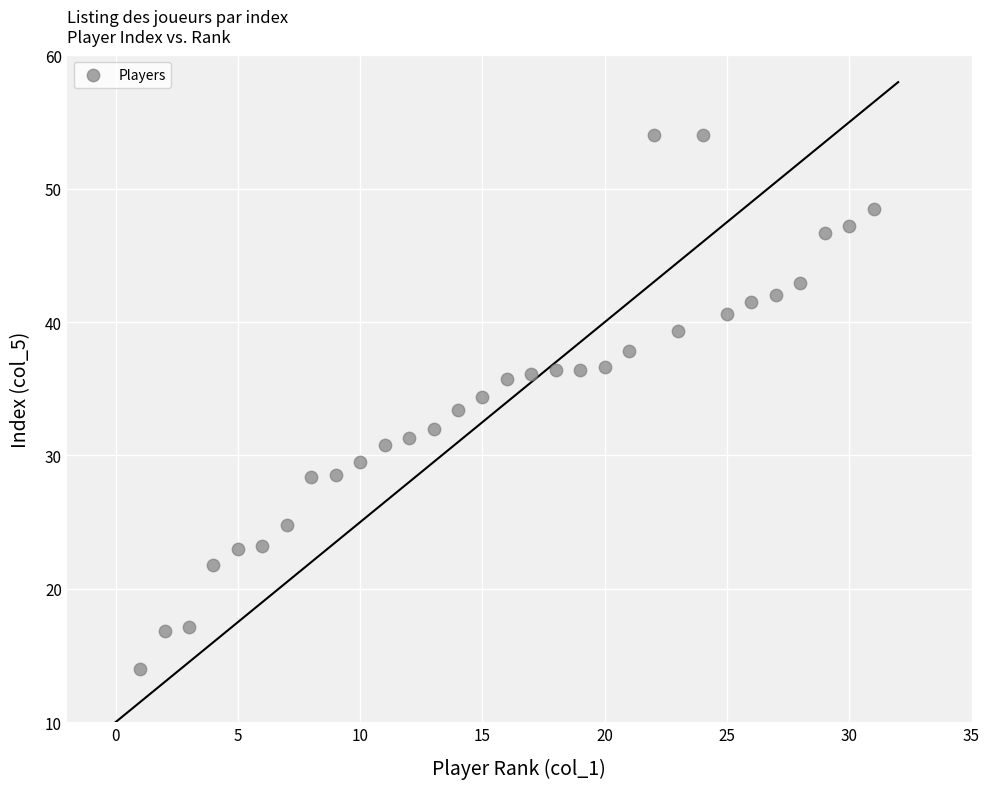

What is the range of X values (max minus min)?

30.0